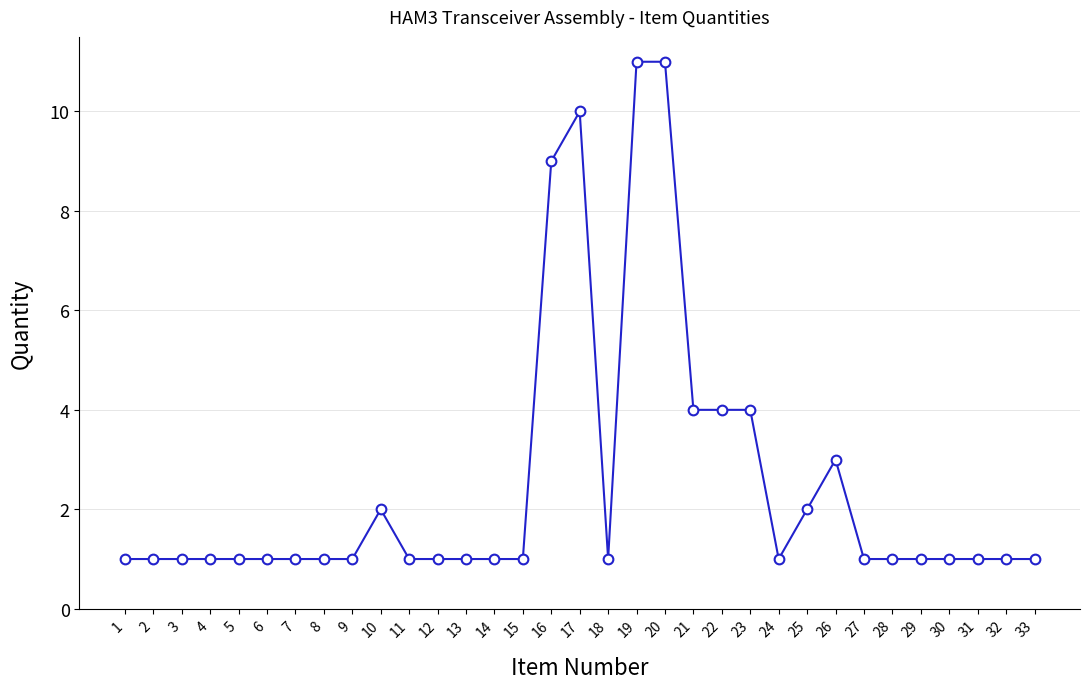

True or false: the data has more than 1 interior local peaks.

True